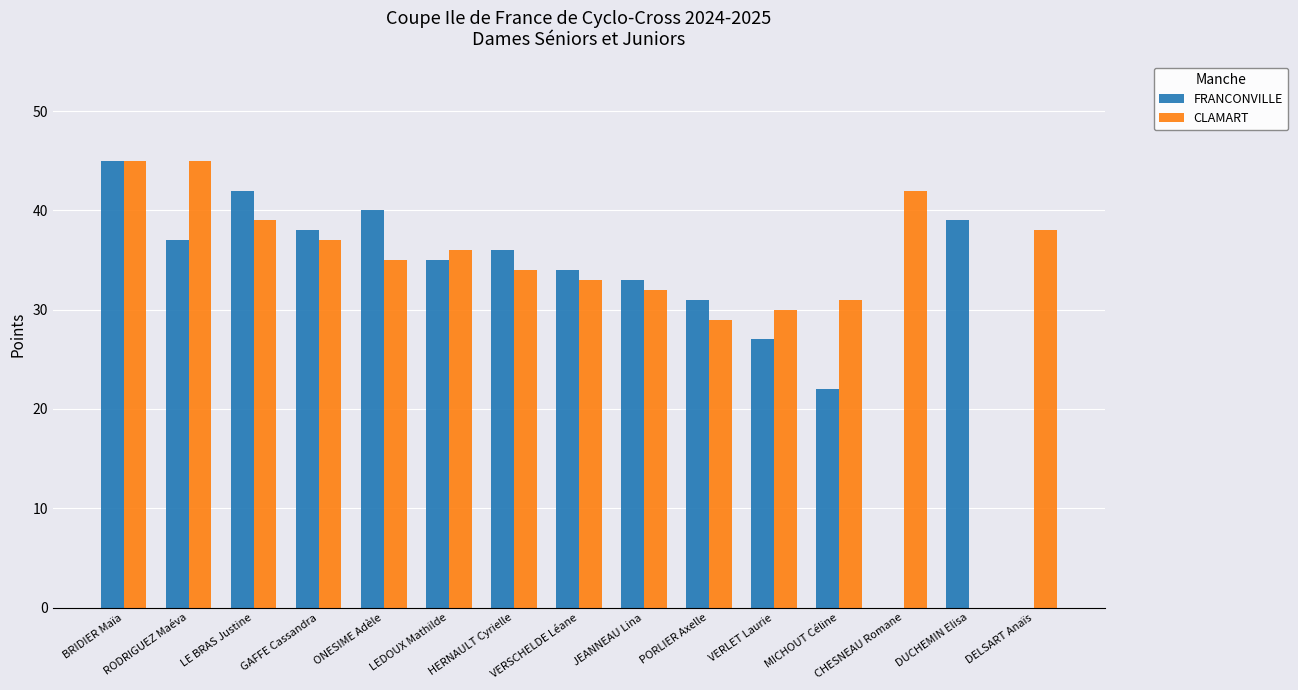

Which series has the largest total across all categories?

CLAMART